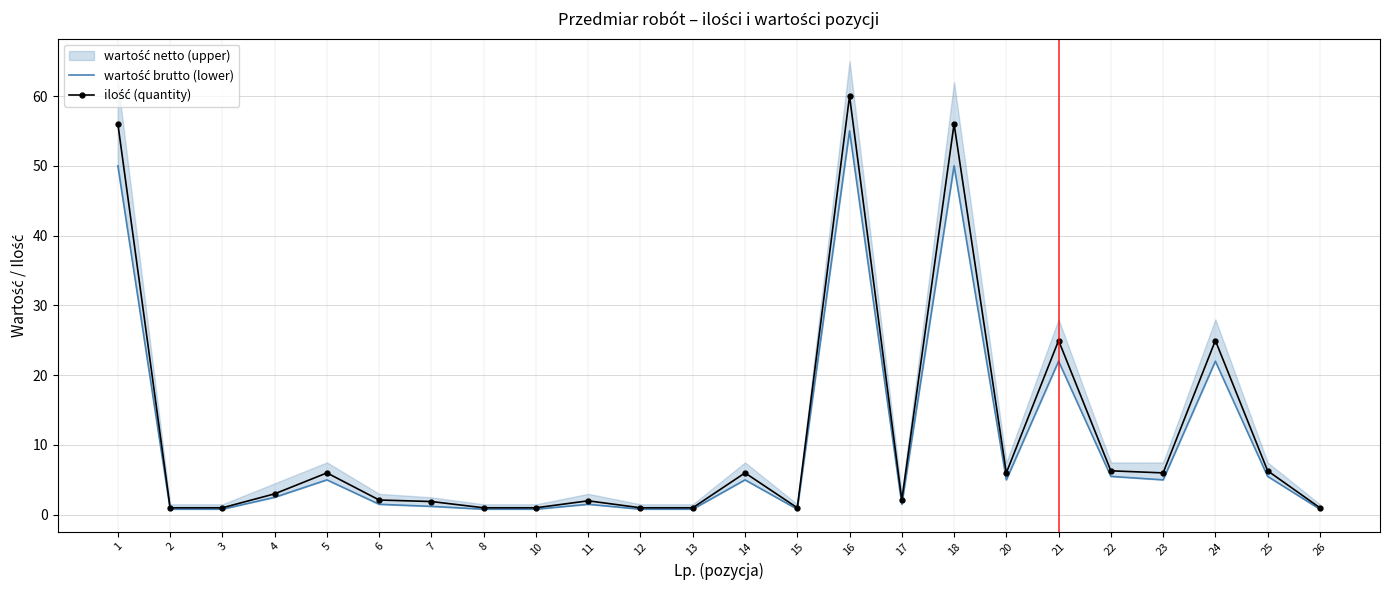

Reading left to right, what are all the values shown in this chart?

wartość brutto (lower): 50.0	0.8	0.8	2.5	5.0	1.5	1.2	0.8	0.8	1.5	0.8	0.8	5.0	0.8	55.0	1.5	50.0	5.0	22.0	5.5	5.0	22.0	5.5	0.8
ilość (quantity): 56.0	1.0	1.0	3.0	6.0	2.1	1.9	1.0	1.0	2.0	1.0	1.0	6.0	1.0	60.0	2.1	56.0	6.0	25.0	6.3	6.0	25.0	6.3	1.0